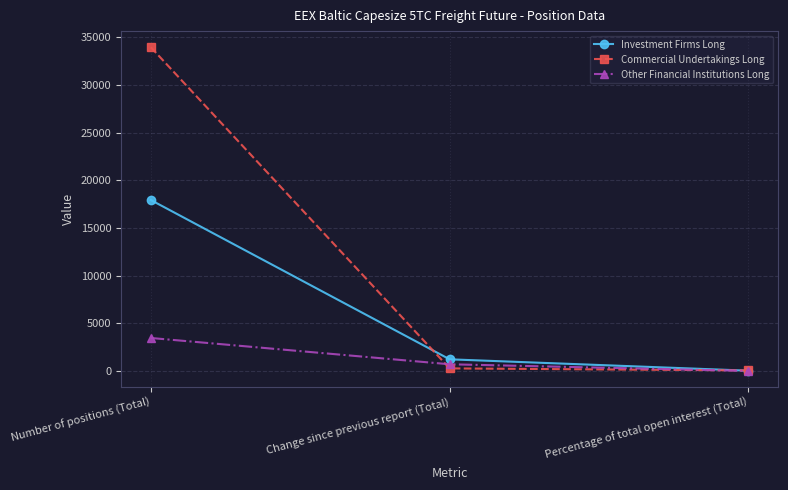

What are all the series names shown in the legend?

Investment Firms Long, Commercial Undertakings Long, Other Financial Institutions Long